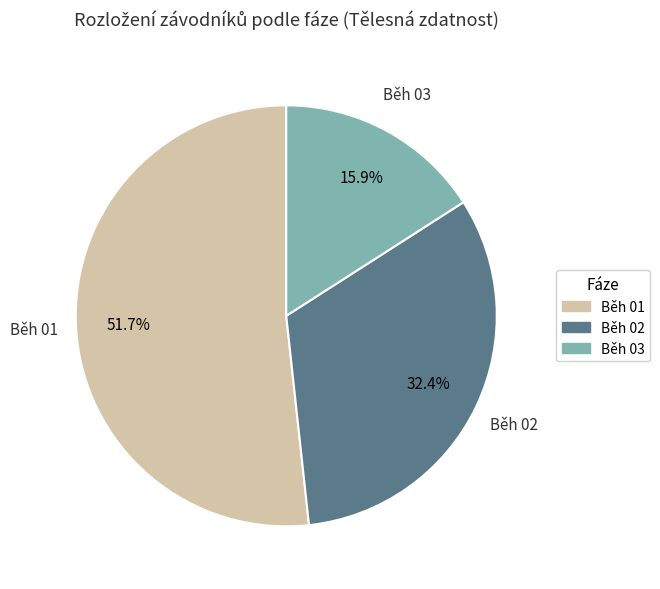

Which slice is the largest?

Běh 01